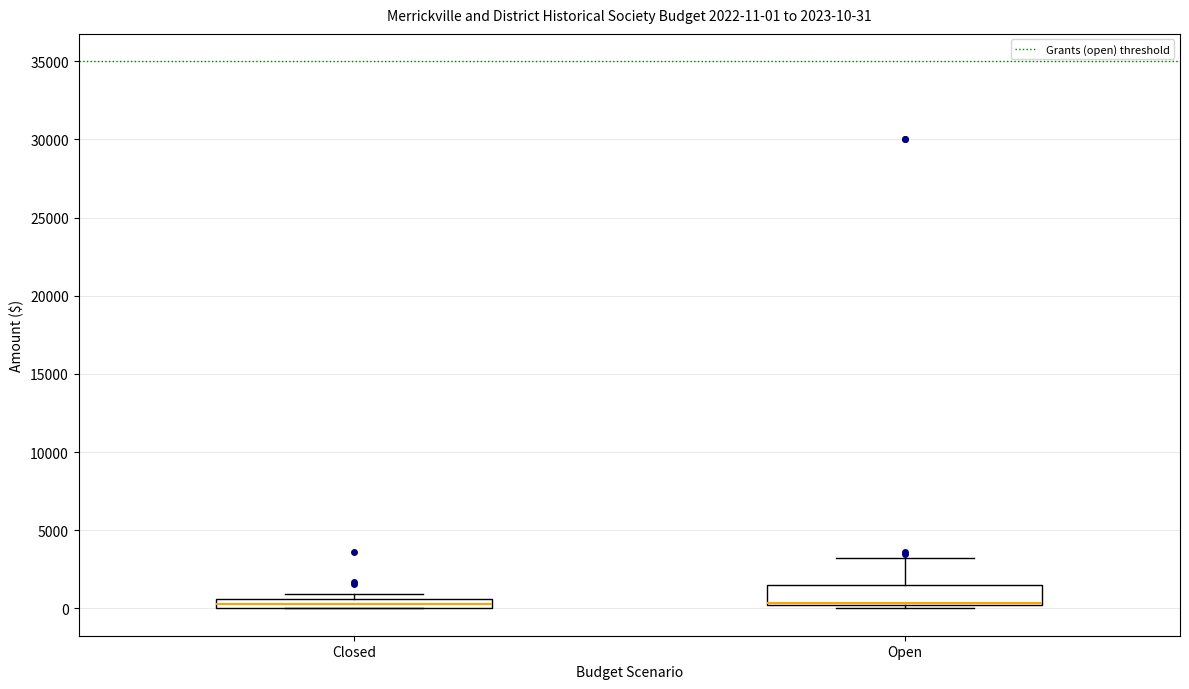

Which box is the tallest, from its lower edge to its upper edge?

Open